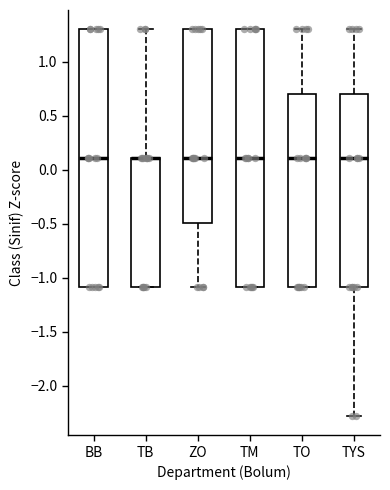

Where does the median line of the box for ZO sit on the y-axis? The values are not printed on the chart, so give them approximately, as read against the axis.

0.1